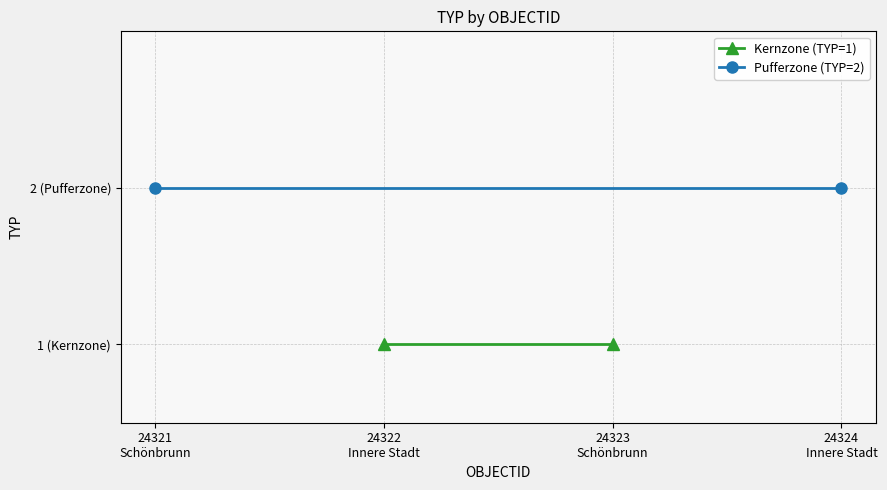

Is the value of Kernzone (TYP=1) at 24321
Schönbrunn greater than the value of Pufferzone (TYP=2) at 24321
Schönbrunn?

No